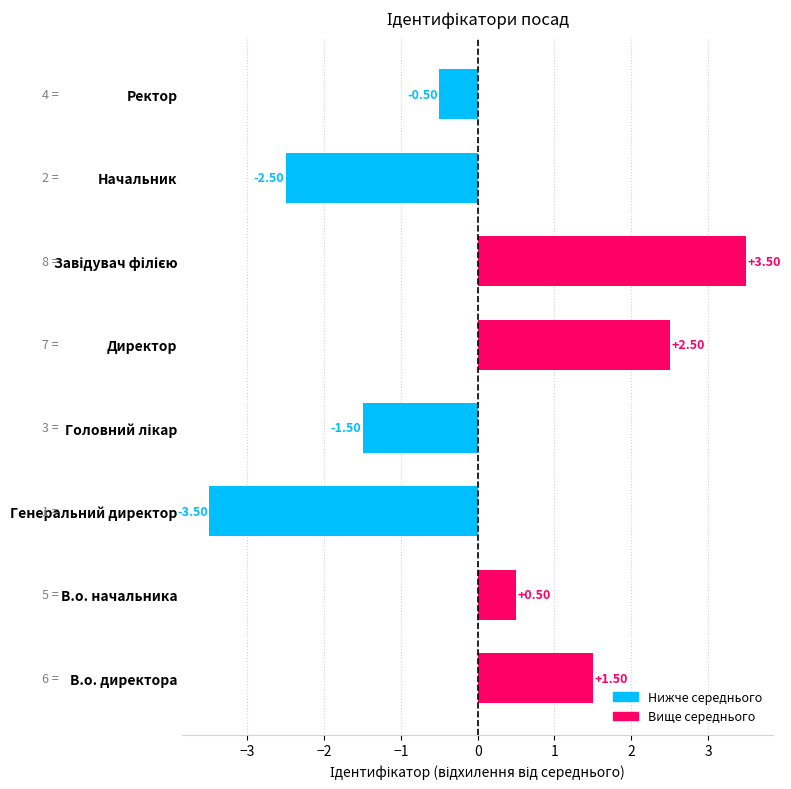

What is the change in value from В.о. начальника to Генеральний директор?

-4.0